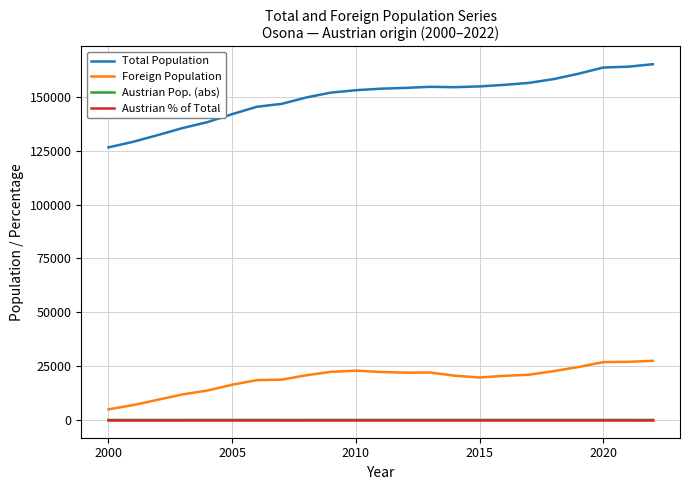

What is the maximum value shown in the chart?

165229.0